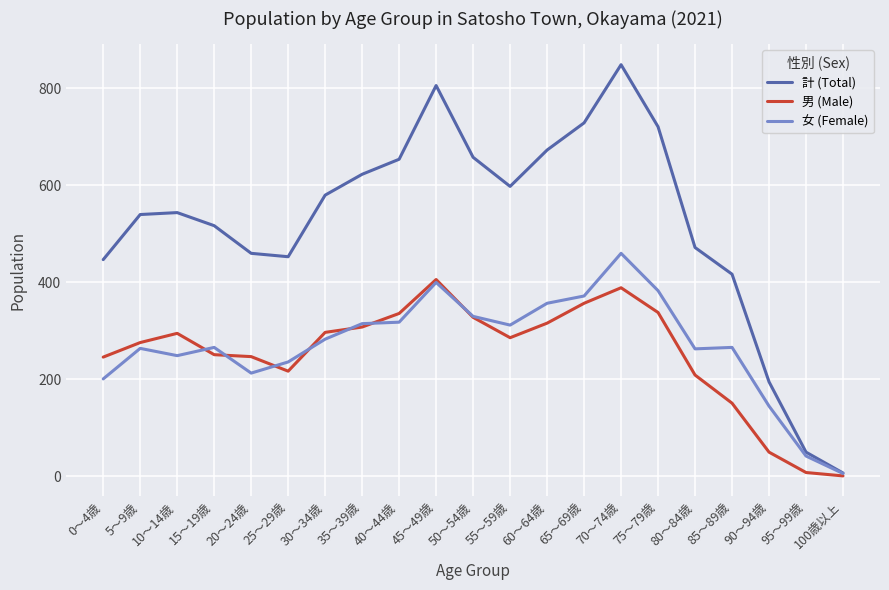

What is the minimum value for 女 (Female)?

6